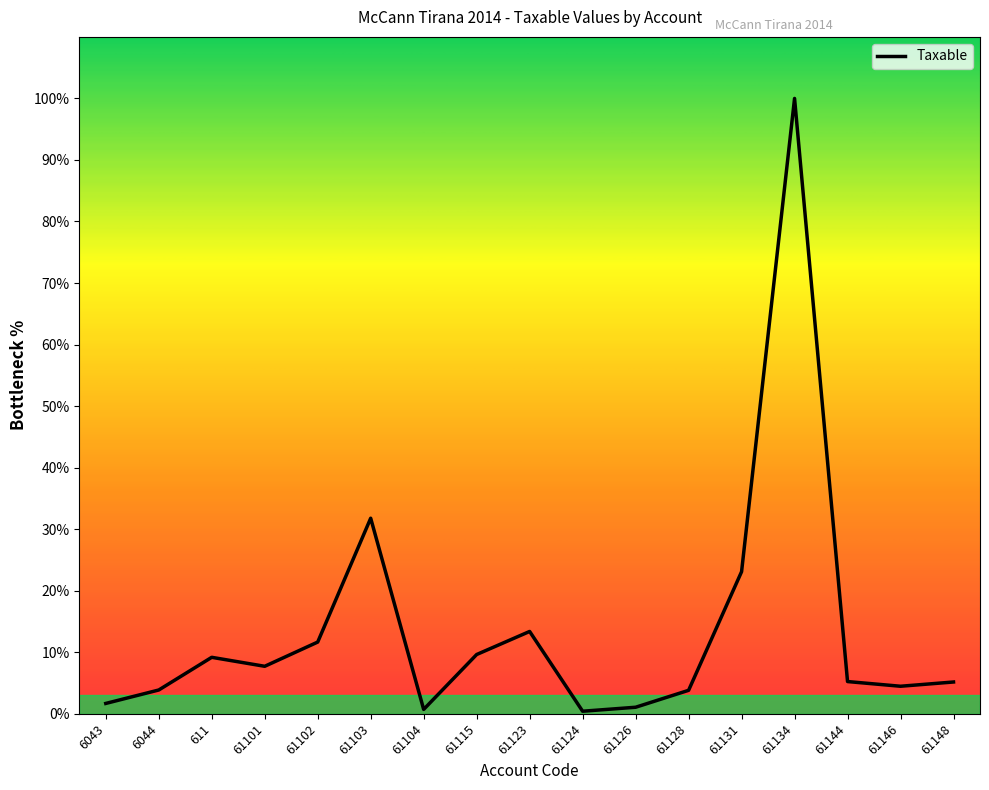

Where is the data nearest to the value 50?

61103